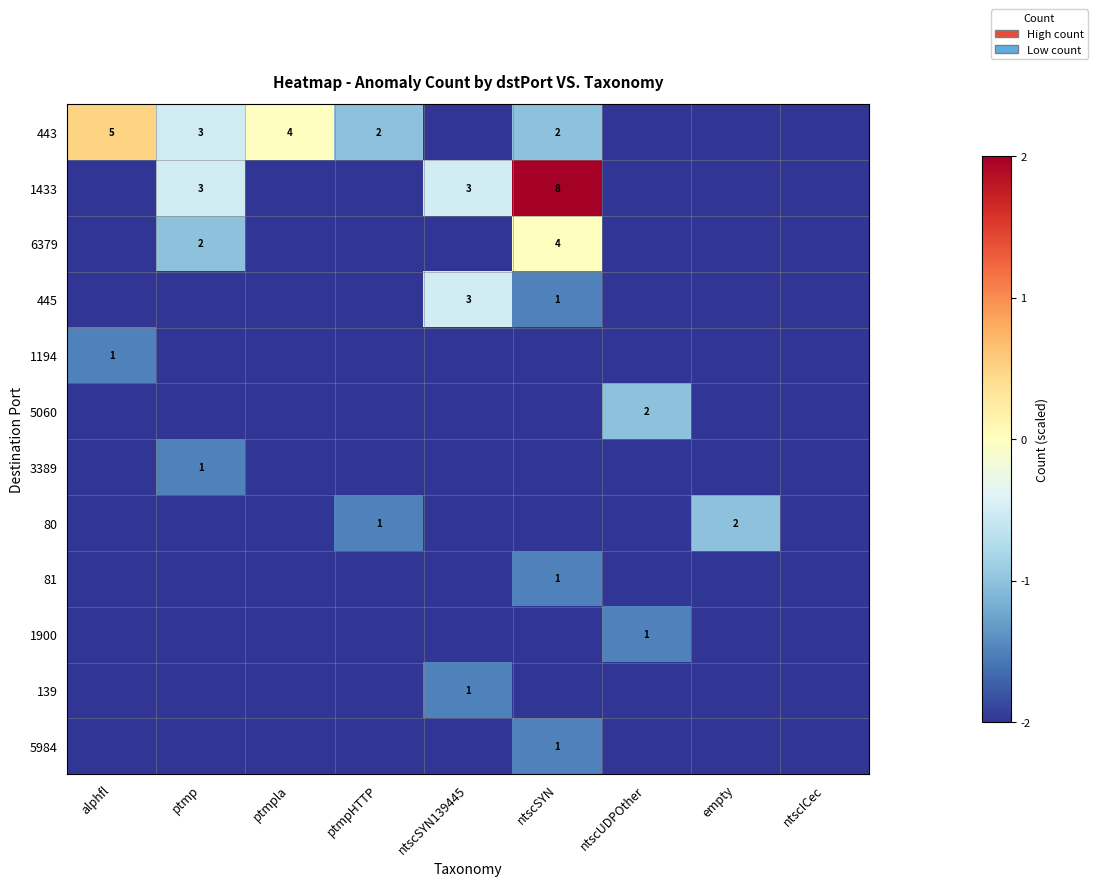

The value of 3389 at ptmp is 2. True or false?

False